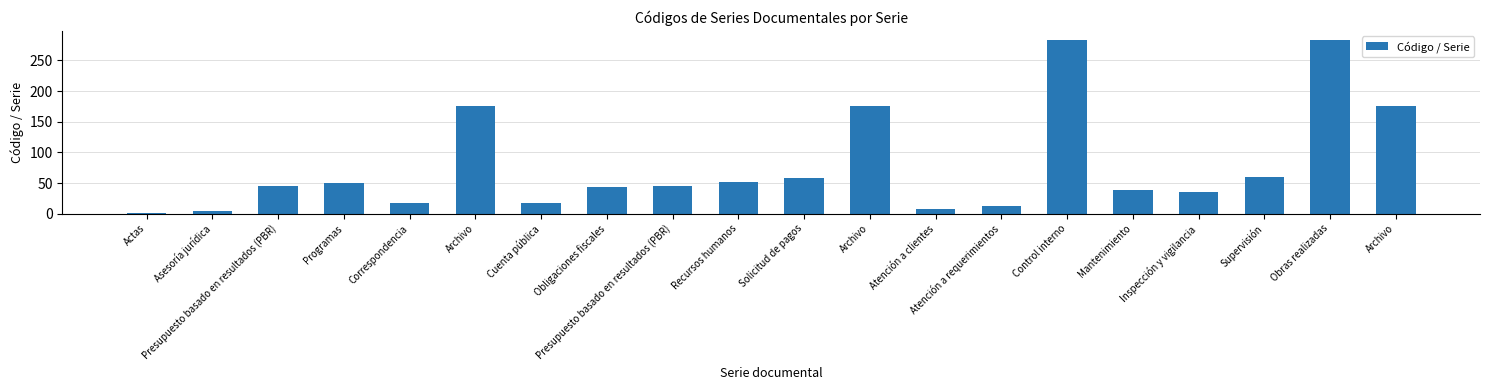

How many data points does each series have?

20